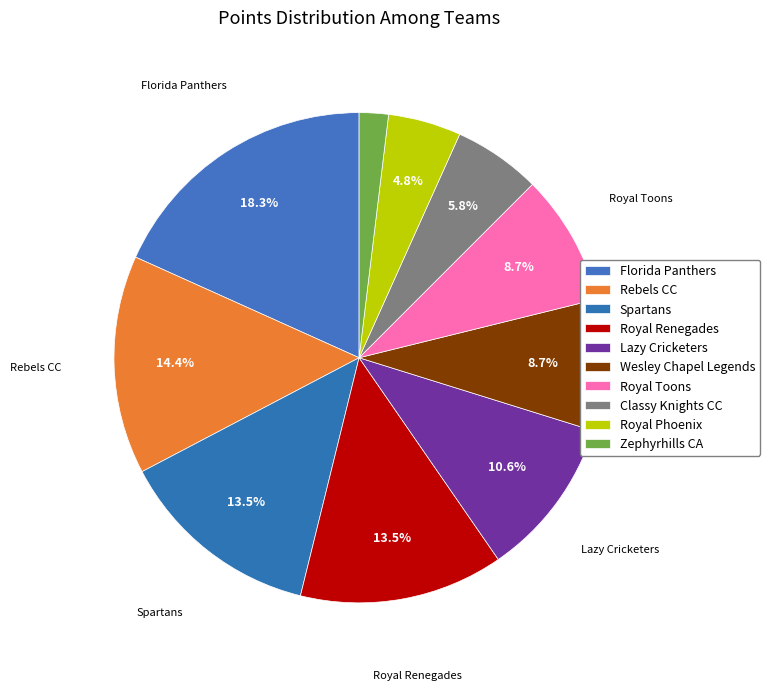

Does Lazy Cricketers account for over 50% of the chart?

No